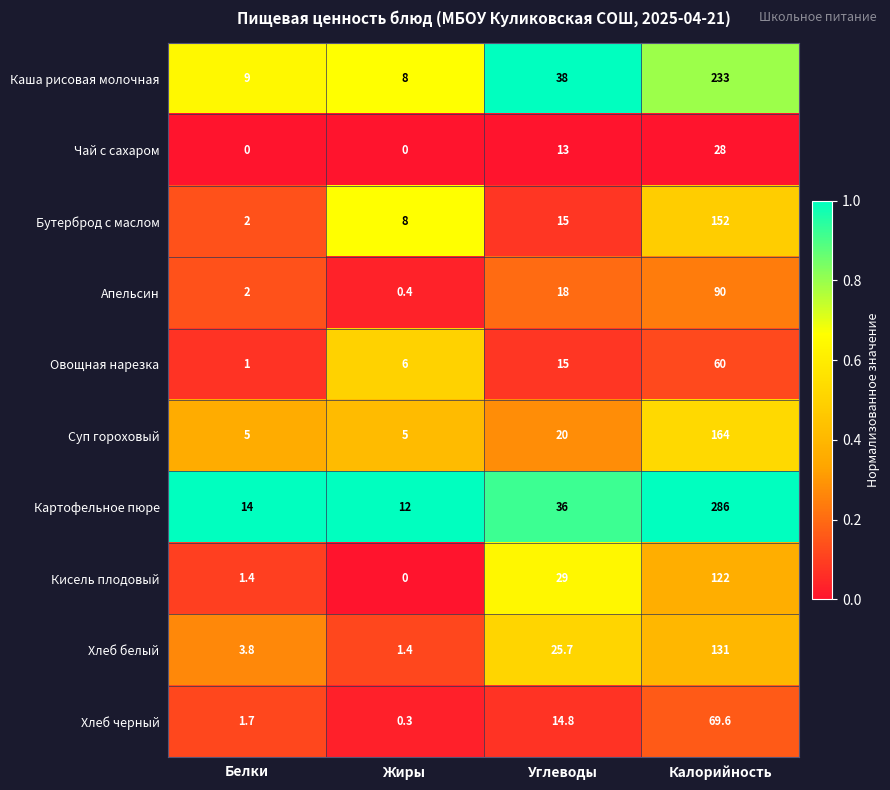

What is the greatest value displayed?

286.0